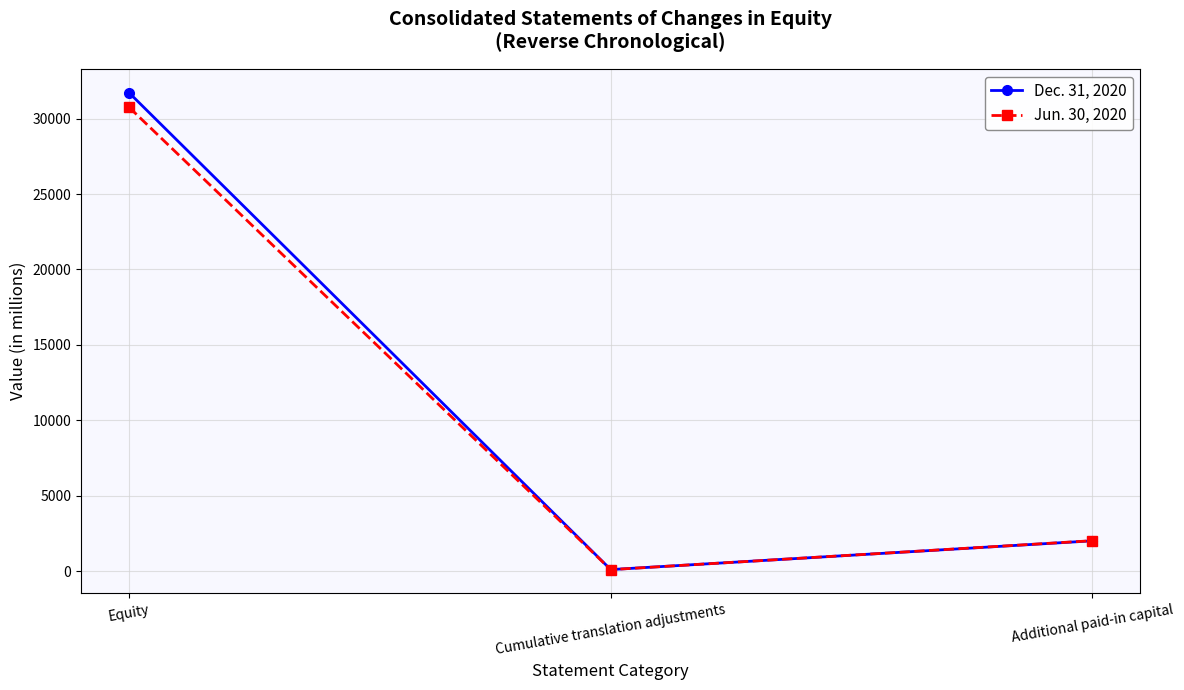

Read the Dec. 31, 2020 value at Additional paid-in capital, to the nearest 50.

2000